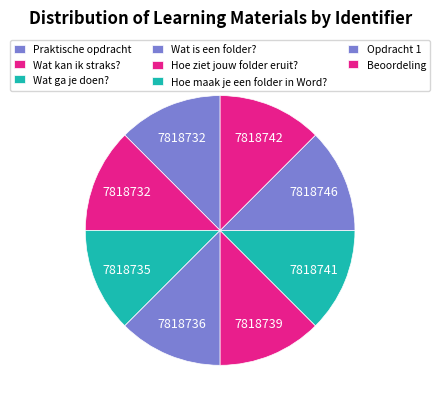

Is there a majority slice in this chart?

No